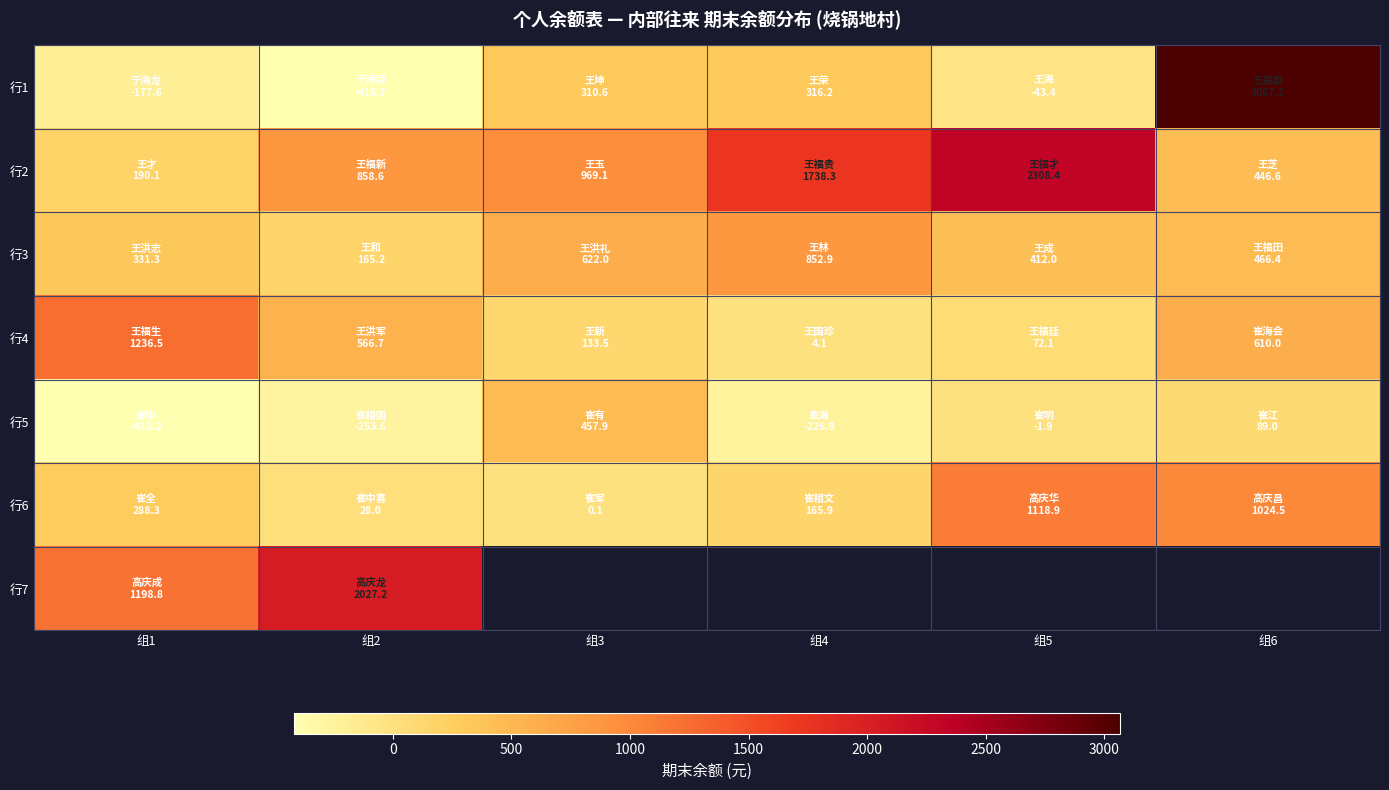

What is the minimum value for 行4?

4.1